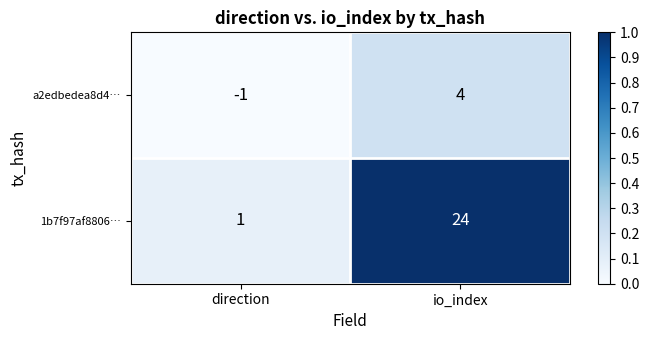

The value of 1b7f97af8806… at direction is 1. True or false?

True